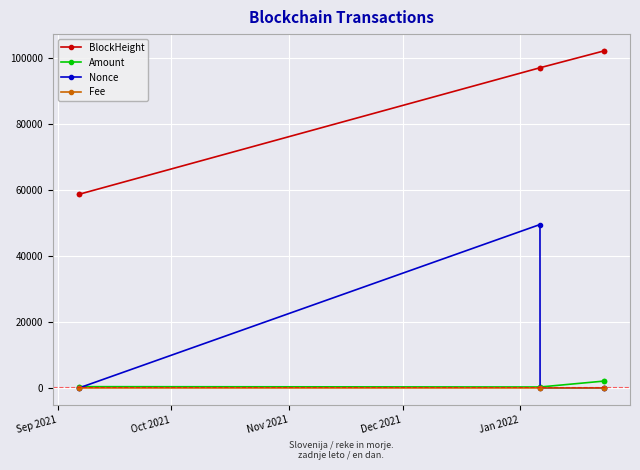

What is the value of the BlockHeight point at the 3rd from the left?

97176.0